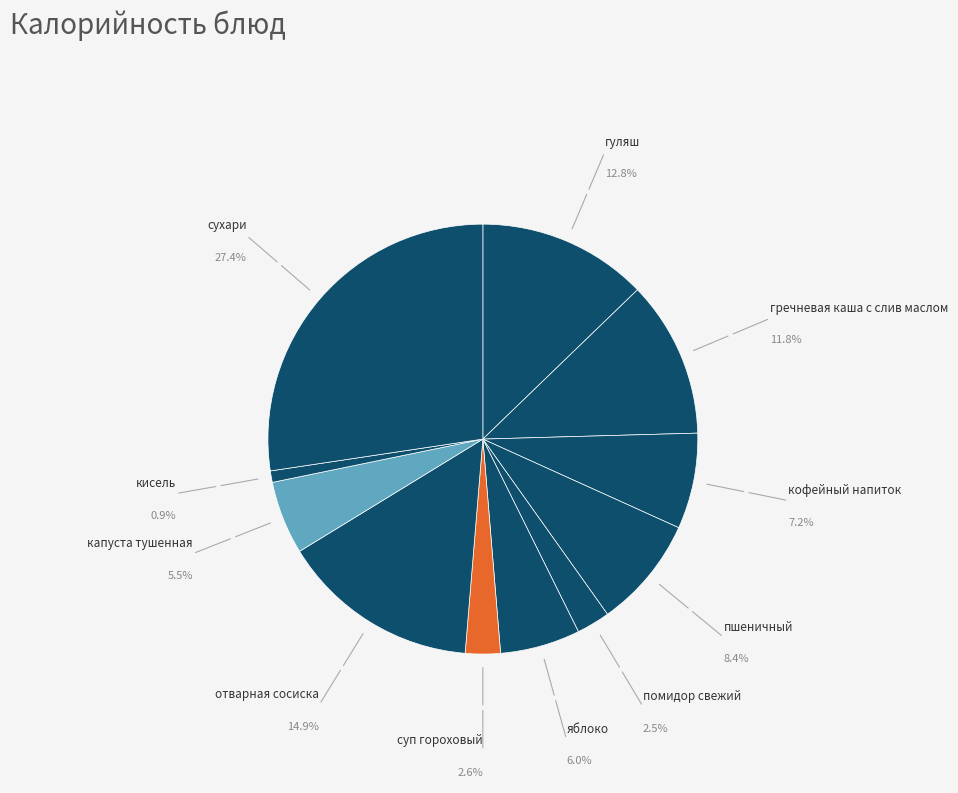

Approximately how many times larger is the value at сухари compared to гречневая каша с слив маслом?

2.3